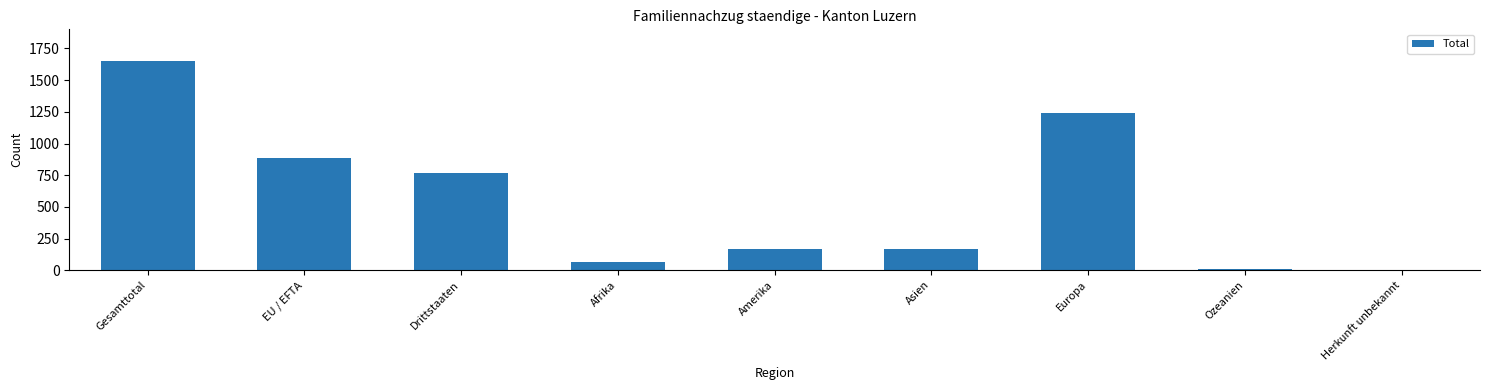

How many series are shown in this chart?

1